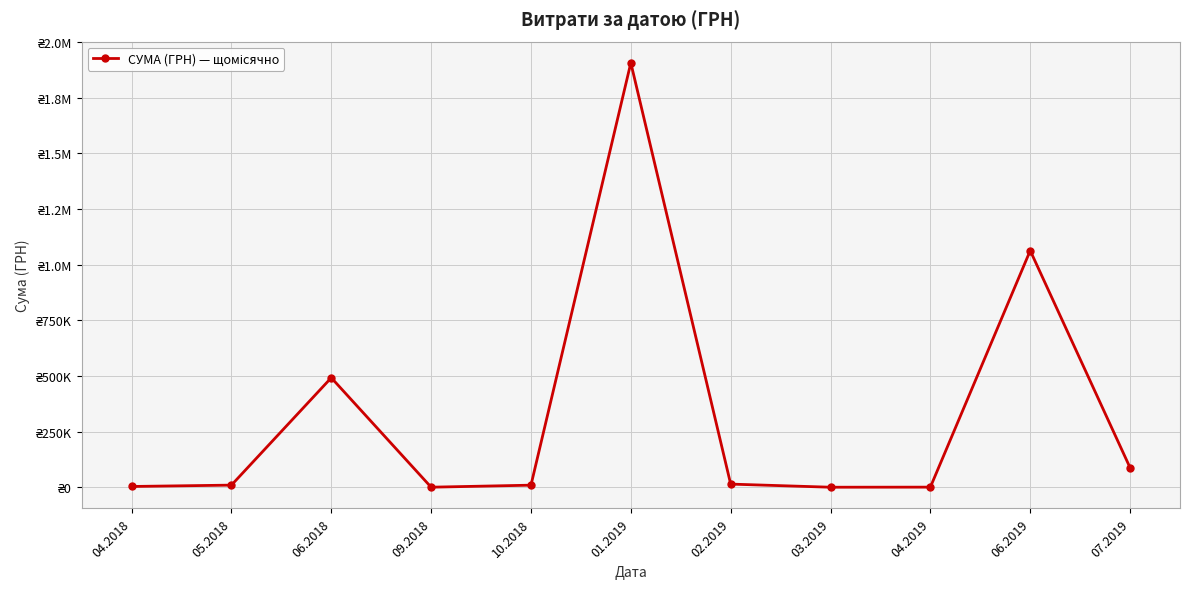

Does the chart have visible grid lines?

Yes